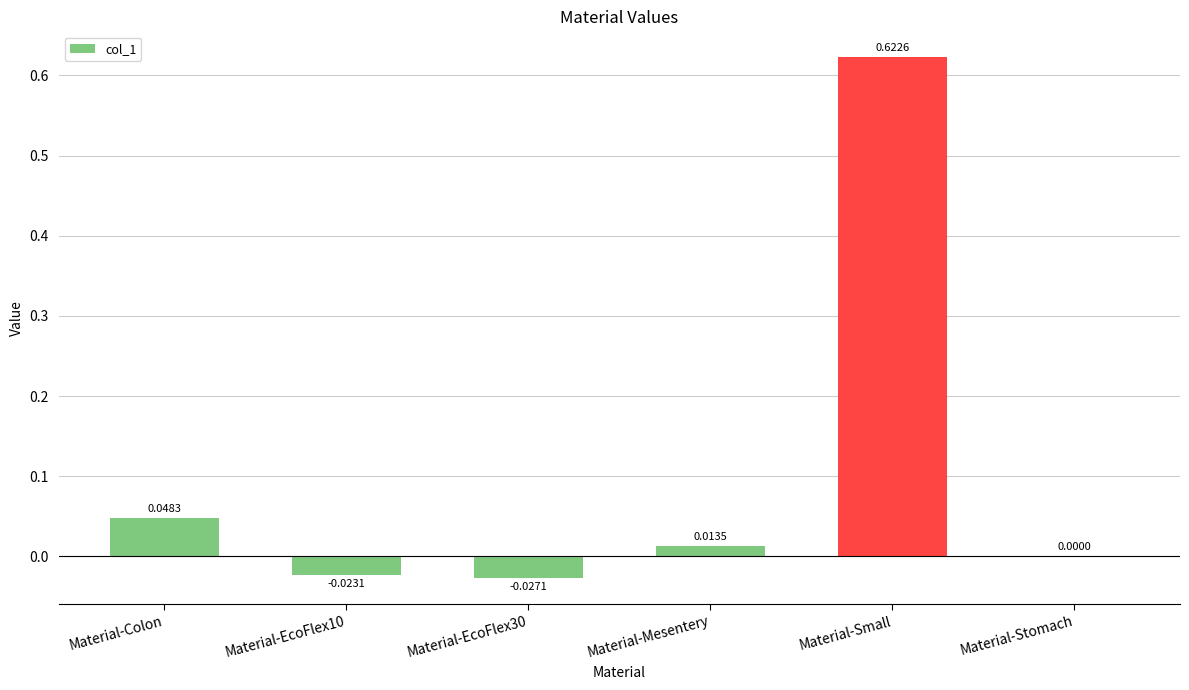

What is the change in value from Material-Colon to Material-Small?

+0.6